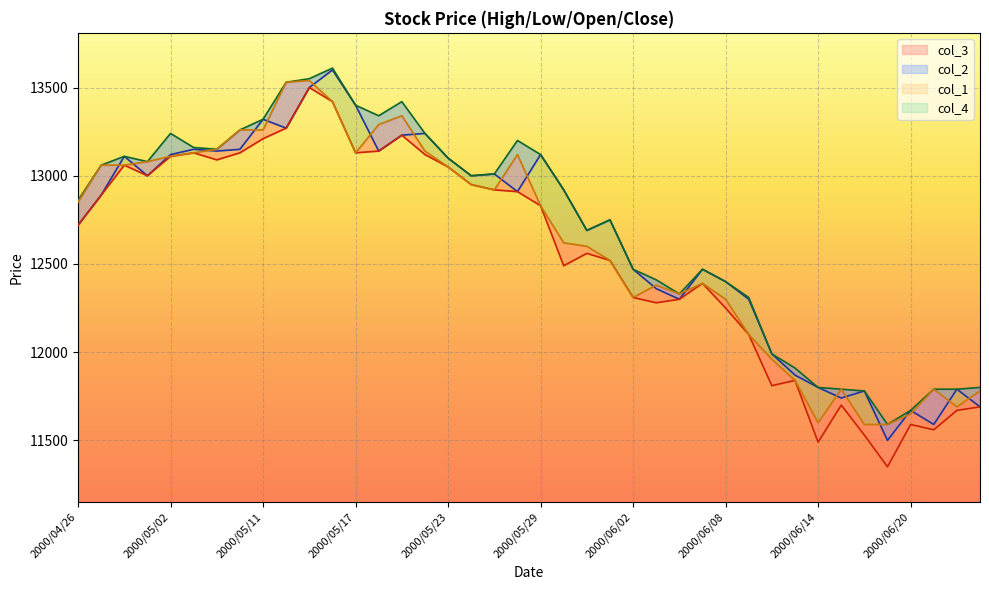

What is the label of the 26th point from the left?

2000/06/05